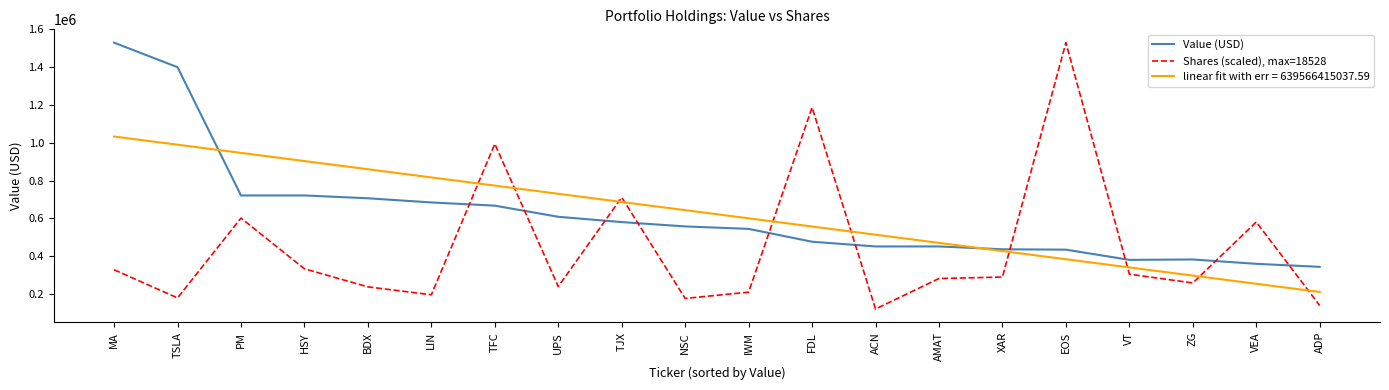

What is the approximate value of Value (USD) at VT?

380000.0